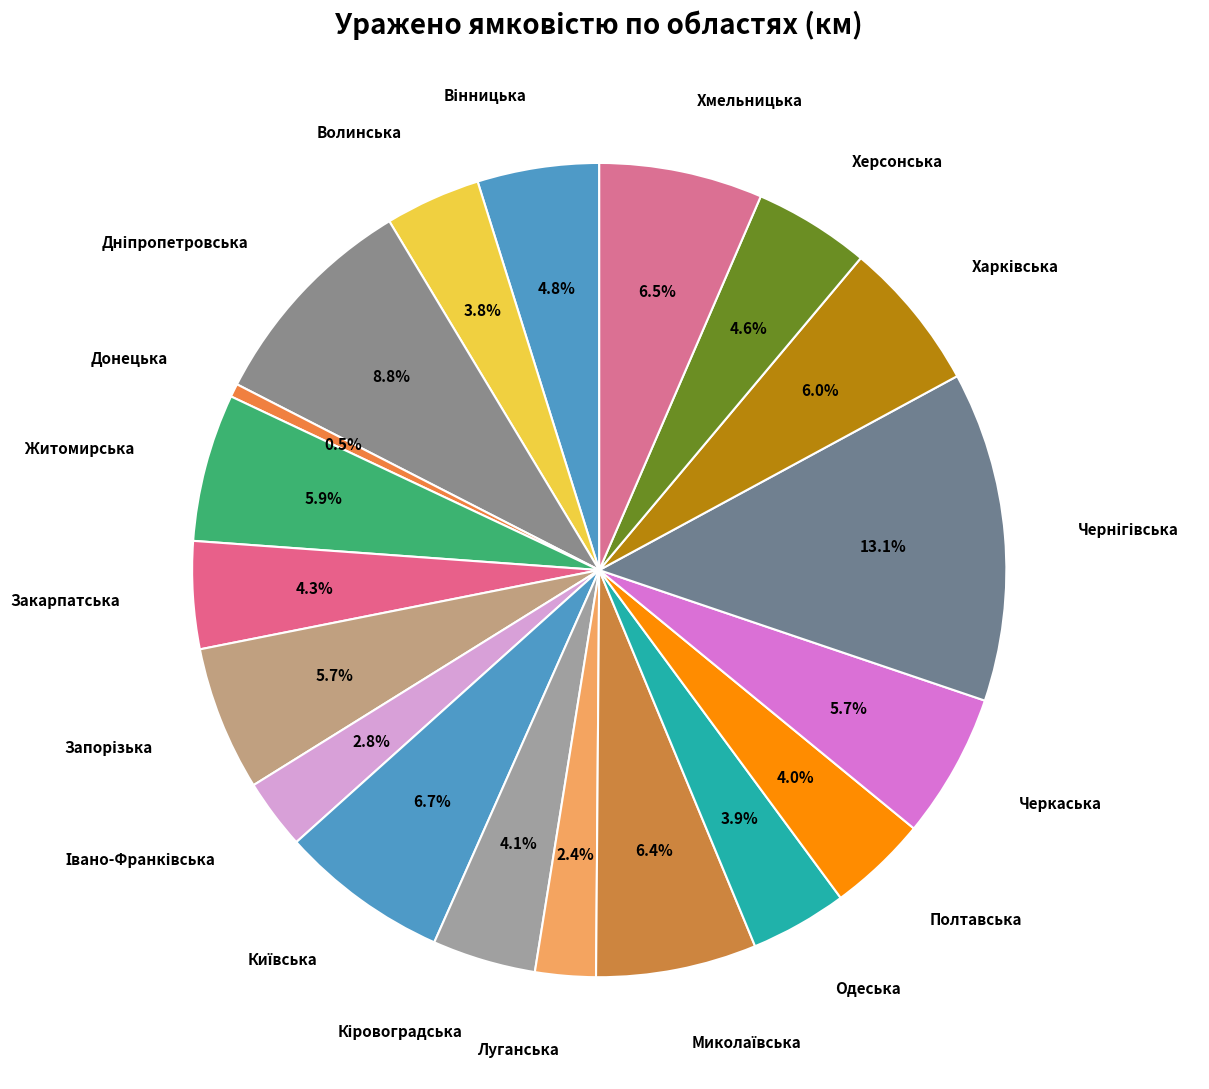

How many slices are in this pie chart?

19